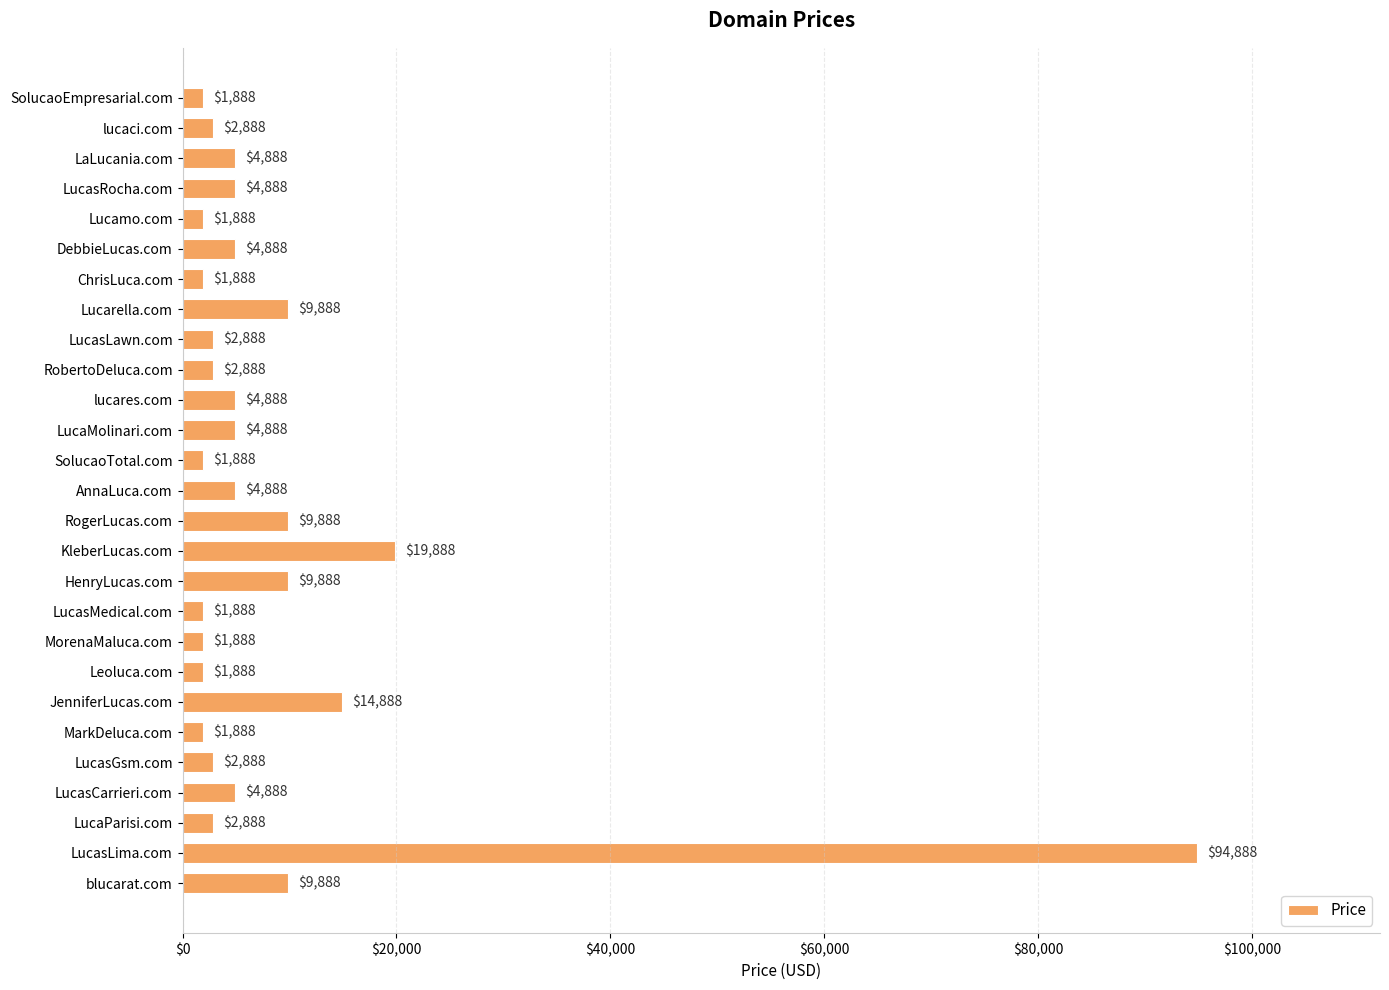

What position from the top is JenniferLucas.com?

21